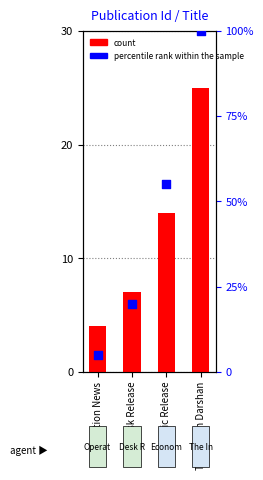

Is the value of percentile rank within the sample at Economic Release greater than the value of count at Economic Release?

Yes